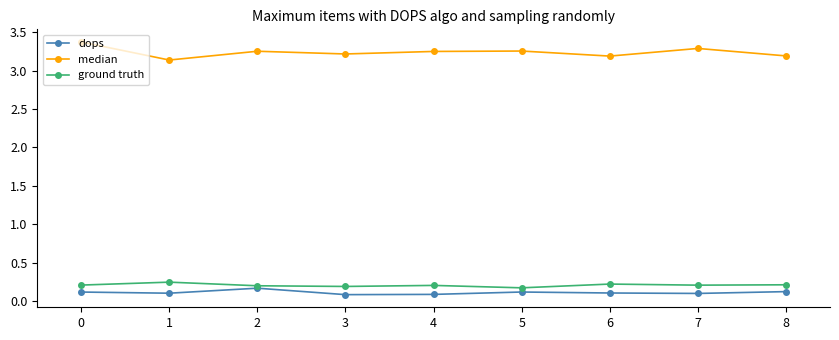

Which series has the widest spread of values?

median